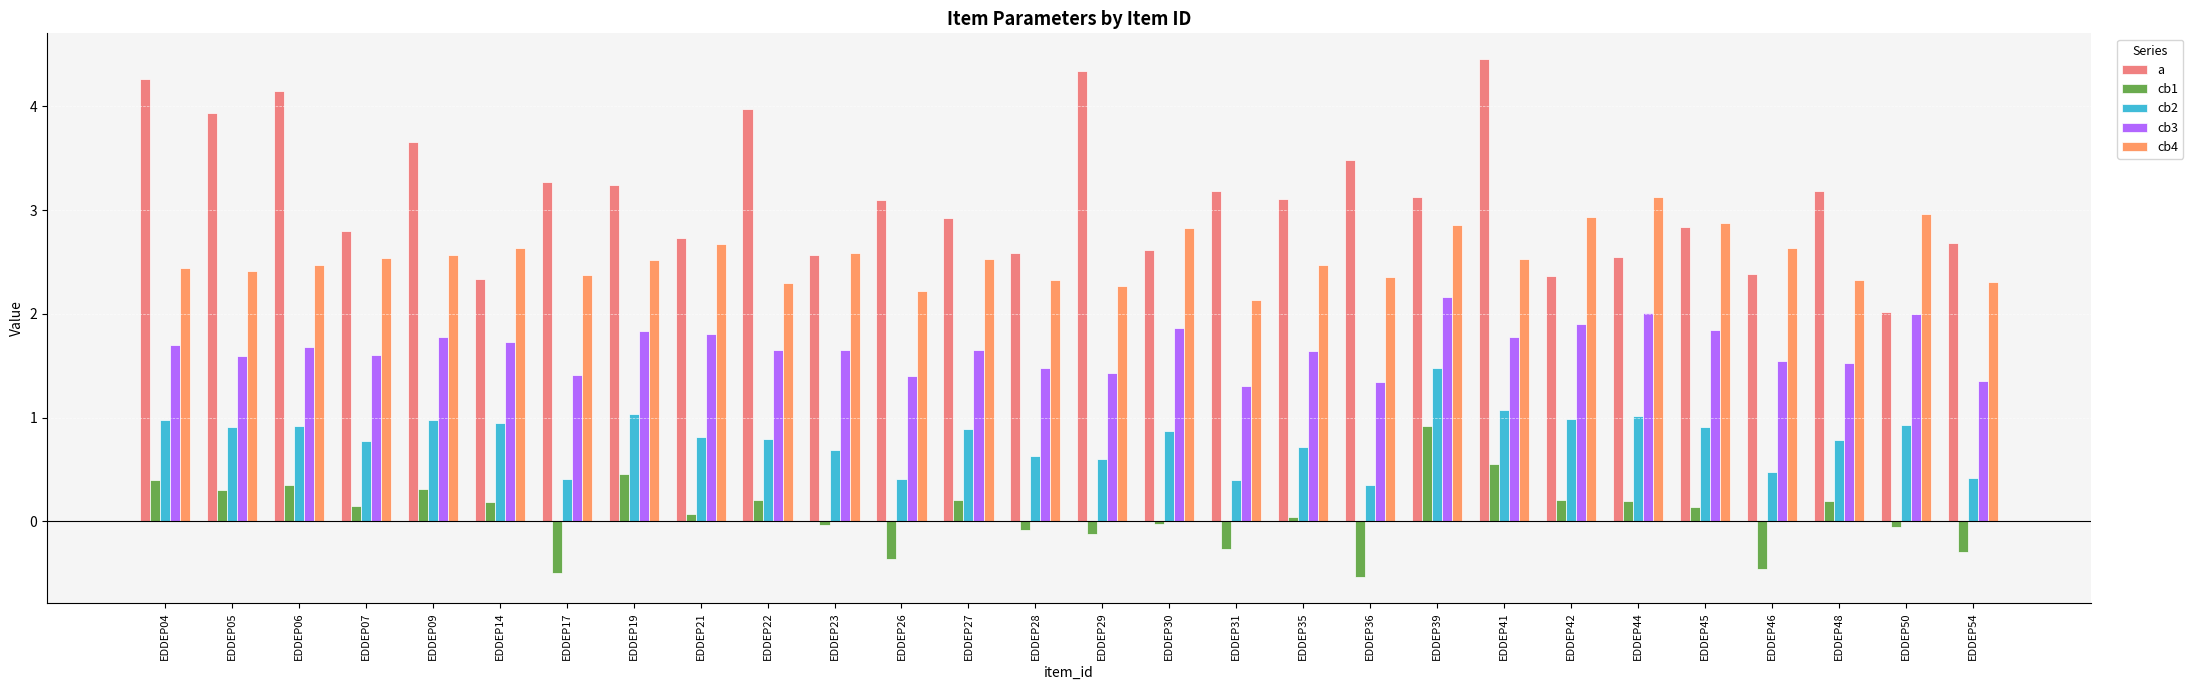

Count the number of categories in the chart.

28